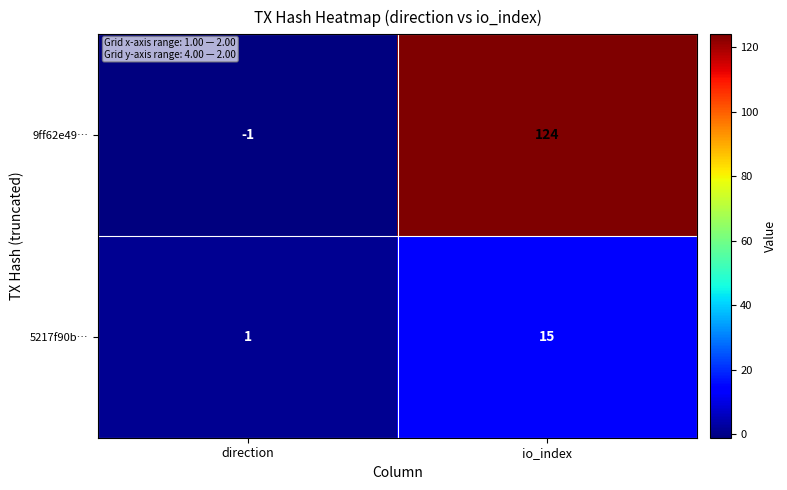

At how many categories does at least one series exceed 32?

1